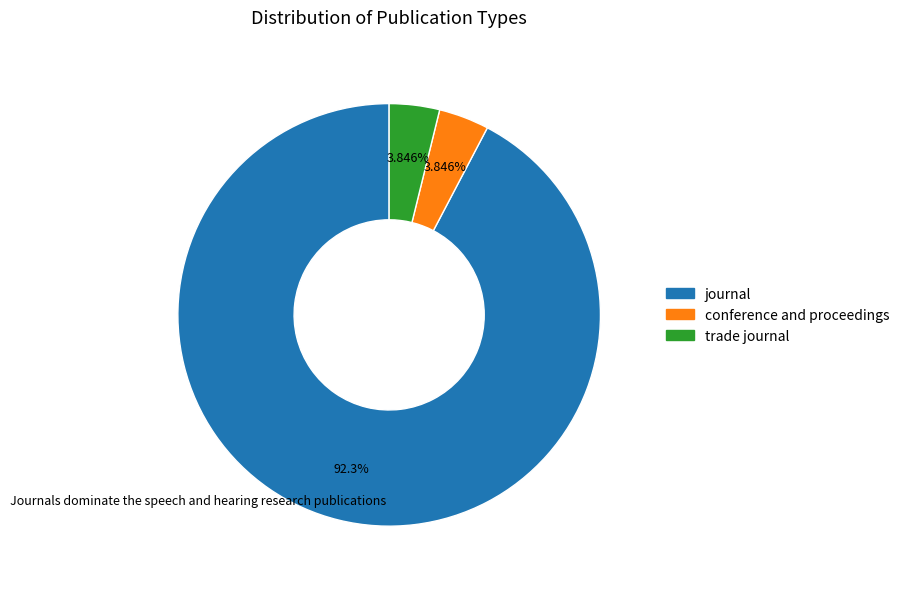

What percentage is NOT represented by conference and proceedings?

96.2%